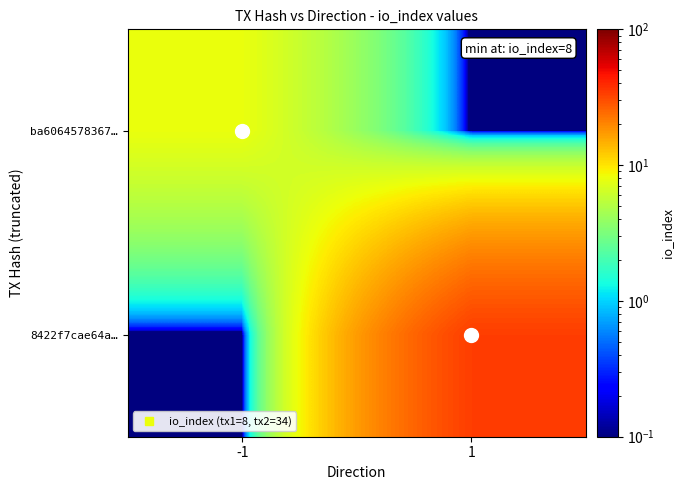

Reading left to right, extract all data points from this chart.

ba6064578367…: -1=8.0	1=0.0
8422f7cae64a…: -1=0.0	1=34.0